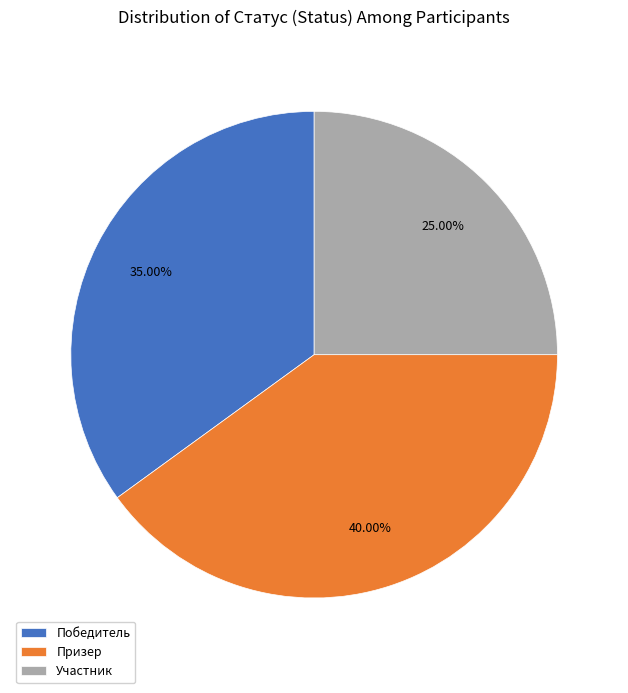

Does Победитель represent more than half of the total?

No